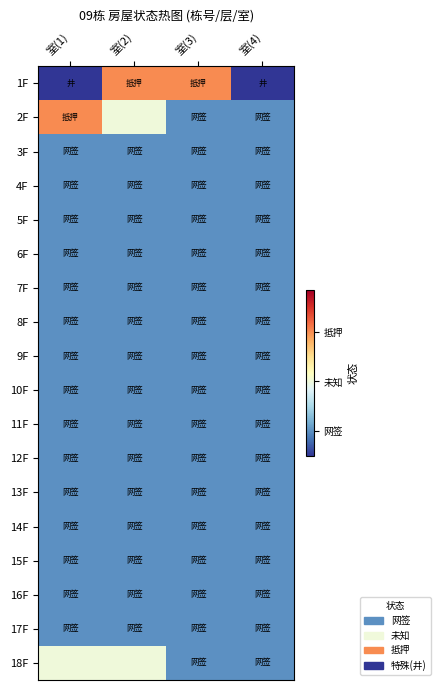

At 室(3), list the series in order from largest to smallest.

1F, 2F, 3F, 4F, 5F, 6F, 7F, 8F, 9F, 10F, 11F, 12F, 13F, 14F, 15F, 16F, 17F, 18F